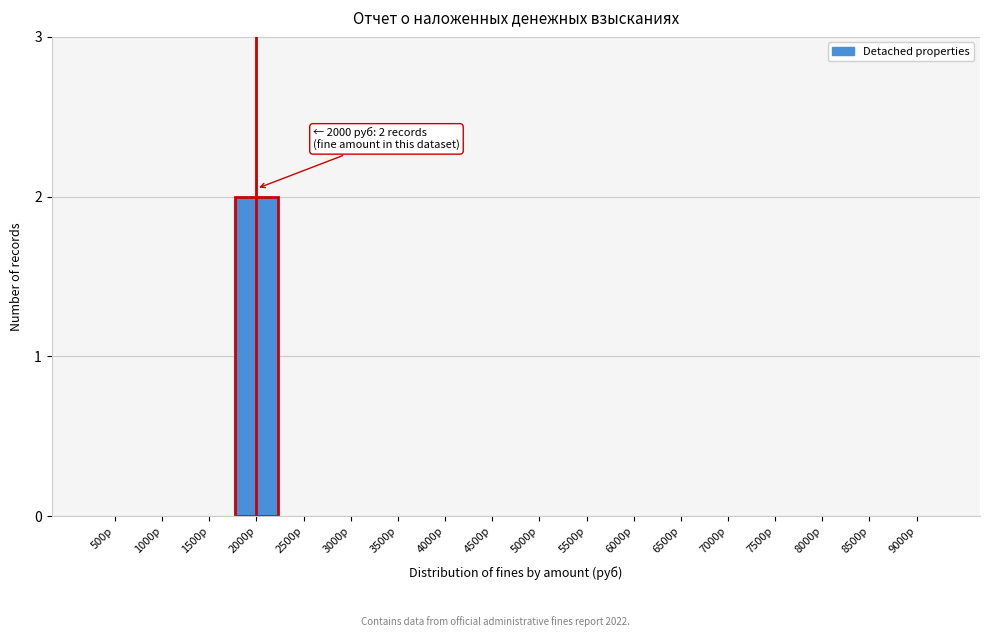

Reading right to left, what are all the values shown in this chart?

9000р=0	8500р=0	8000р=0	7500р=0	7000р=0	6500р=0	6000р=0	5500р=0	5000р=0	4500р=0	4000р=0	3500р=0	3000р=0	2500р=0	2000р=2	1500р=0	1000р=0	500р=0